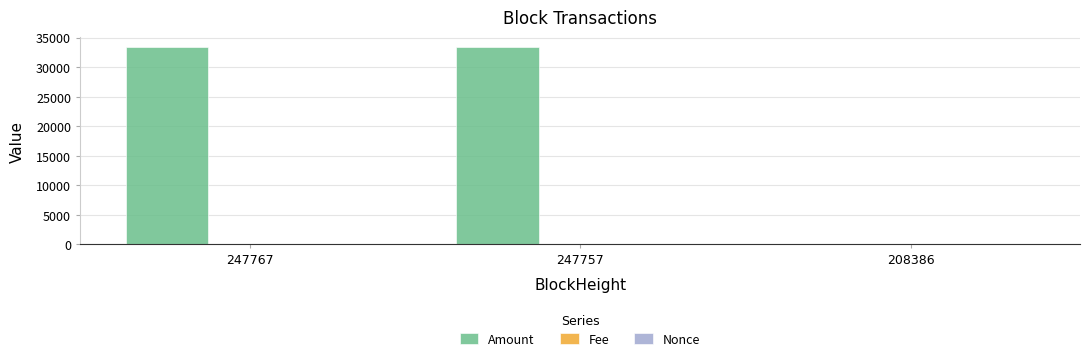

Which series has the largest total across all categories?

Amount